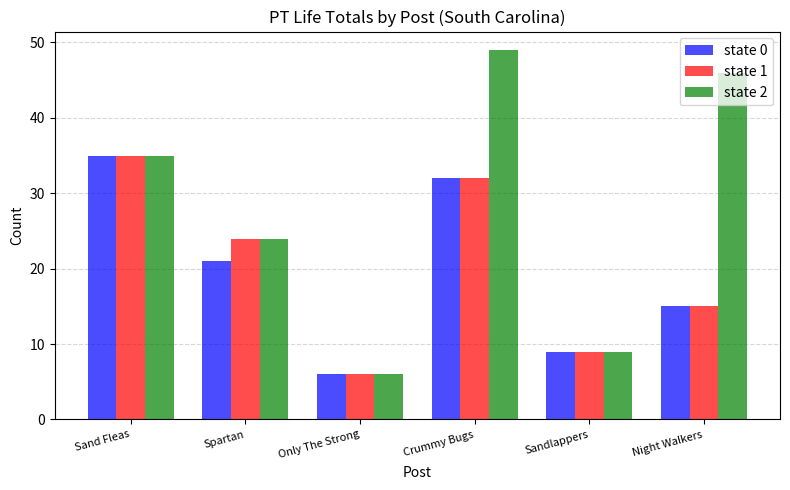

Which series has the largest total across all categories?

state 2